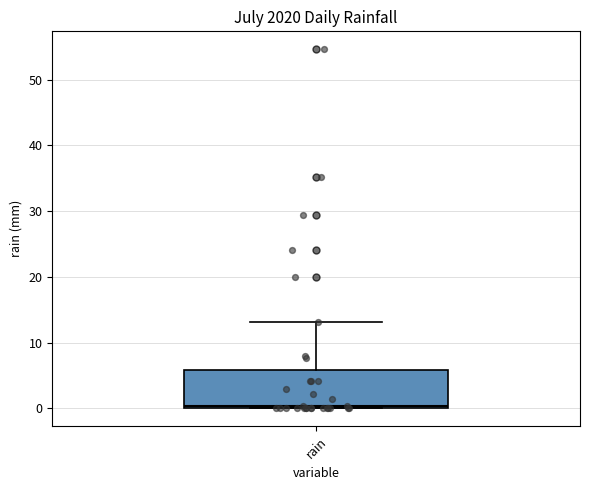

Transcribe this box plot: give where the median line is, the range the box spans, and where the two whiskers end, as read against the y-axis. The values are not printed on the chart, so give them approximately, as read against the axis.

median 0 (just above the box's lower edge), box 0 to 6, whiskers 0 to 13